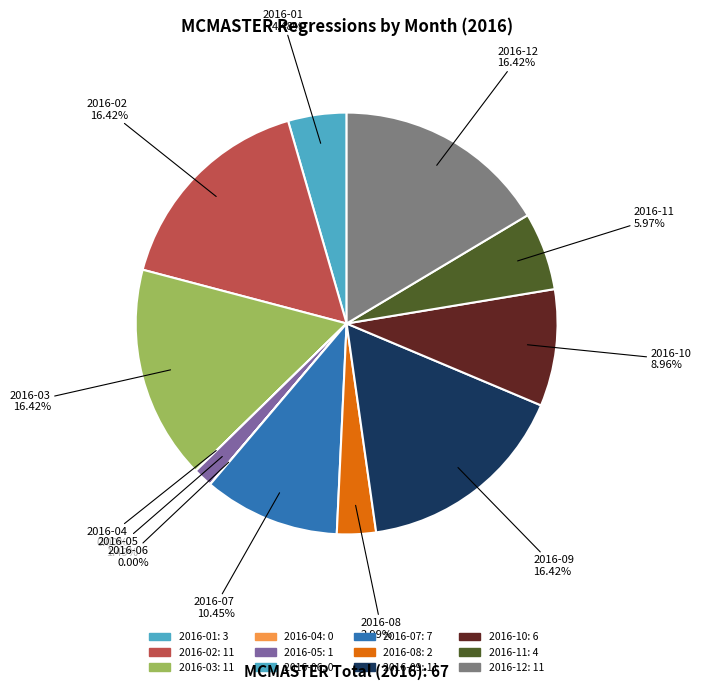

What is the change in value from 2016-05 to 2016-12?

+10